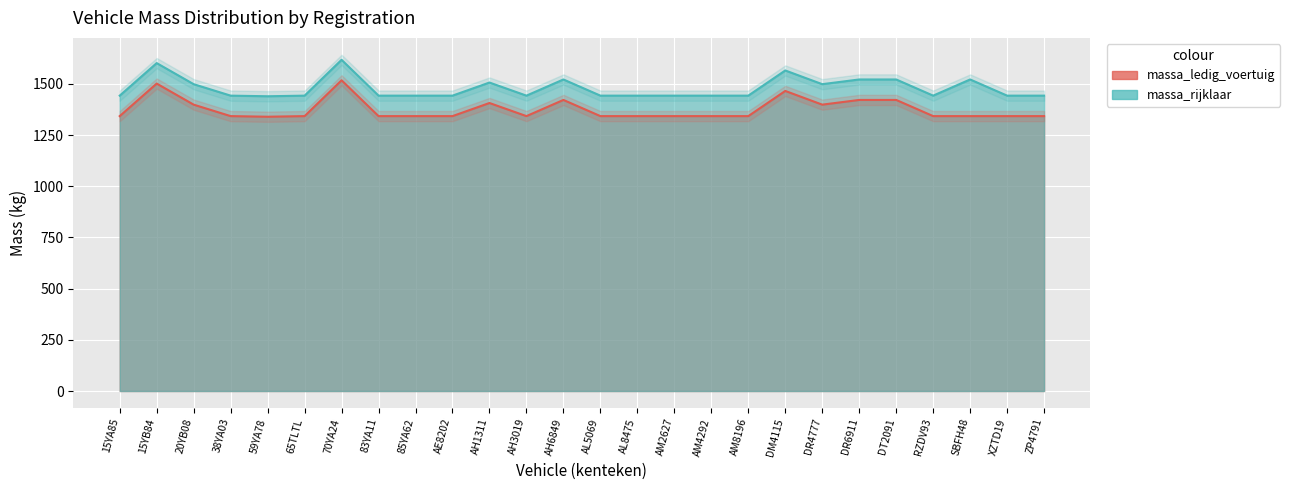

Where is massa_rijklaar nearest to the value 1529?

AH6849